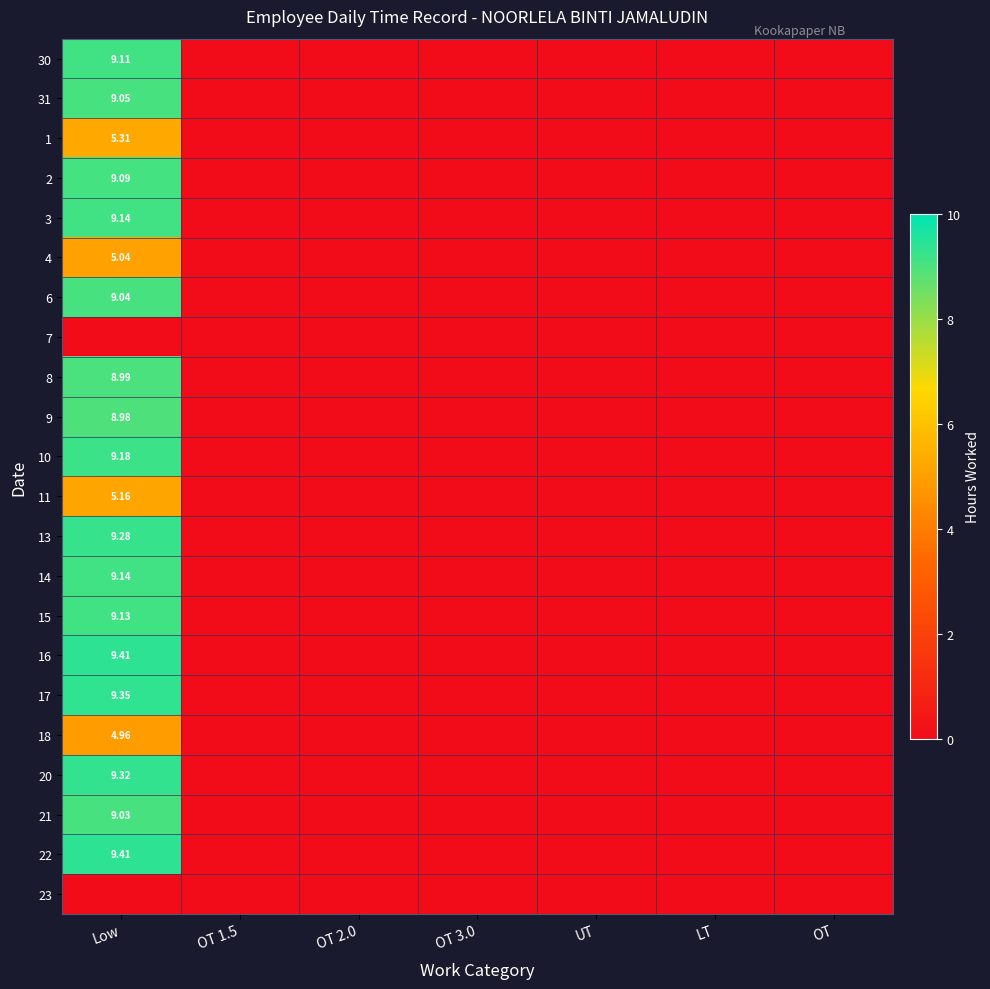

At which label does 16 reach its peak?

Low